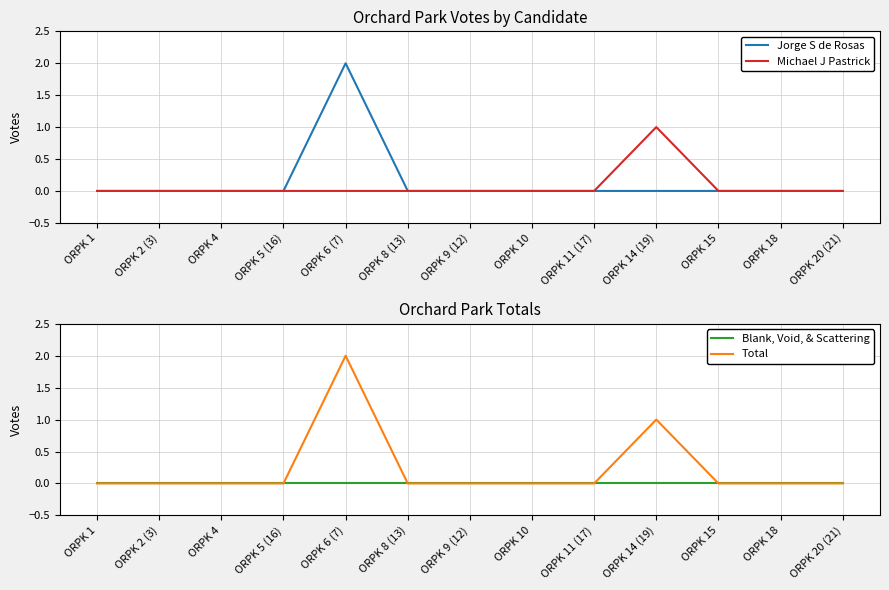

Which category has the highest value in the Blank, Void, & Scattering series?

ORPK 1